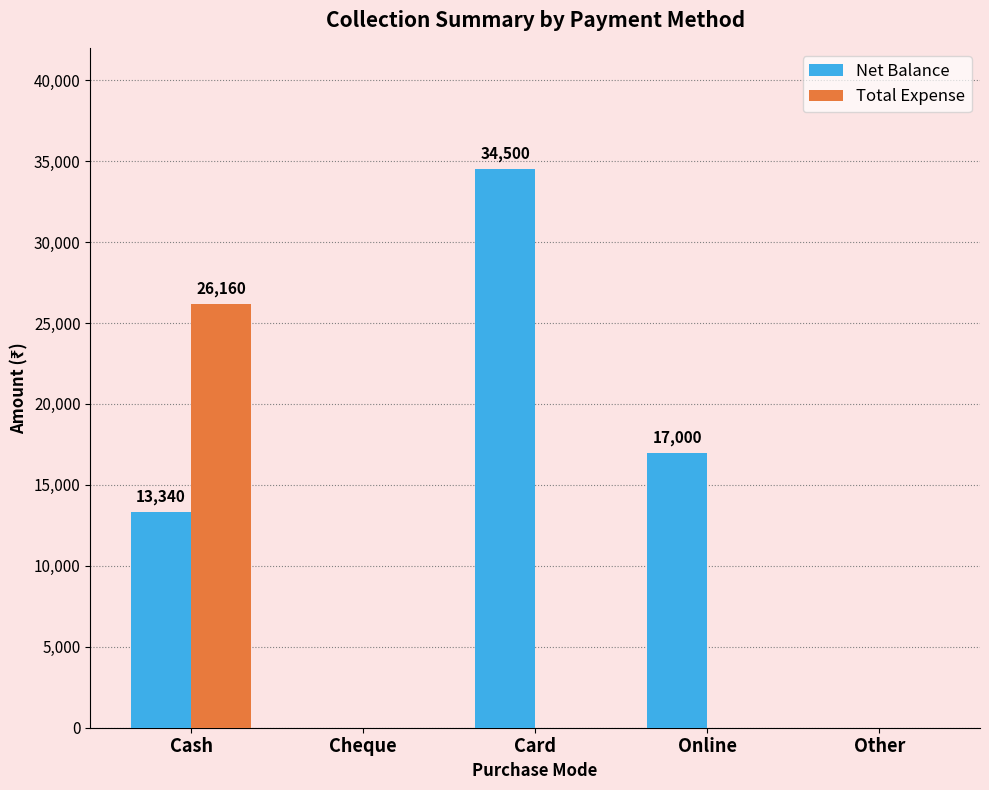

How many categories are shown in the chart?

5